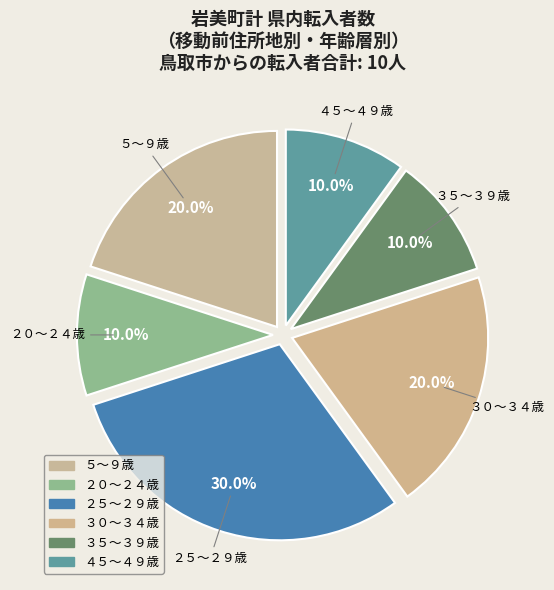

How many segments does this pie chart have?

6